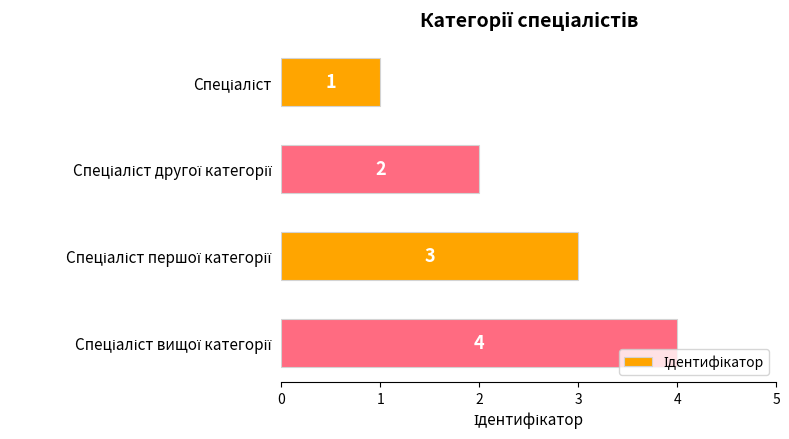

What is the value of the 2nd bar from the top?

2